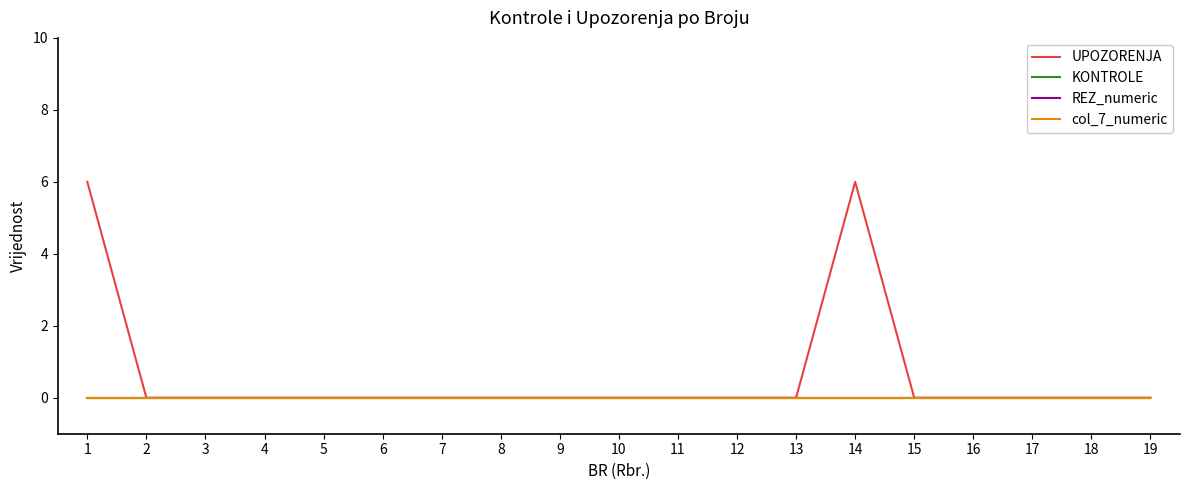

Does the chart have visible grid lines?

No